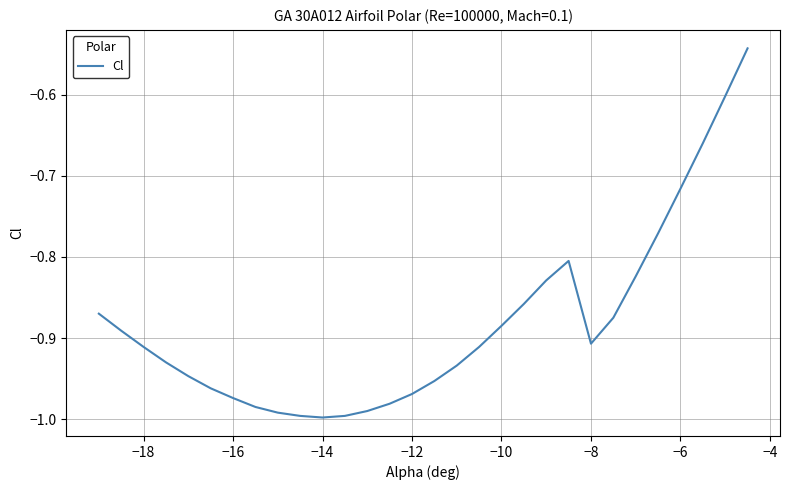

What is the difference between the maximum and minimum values?

0.5